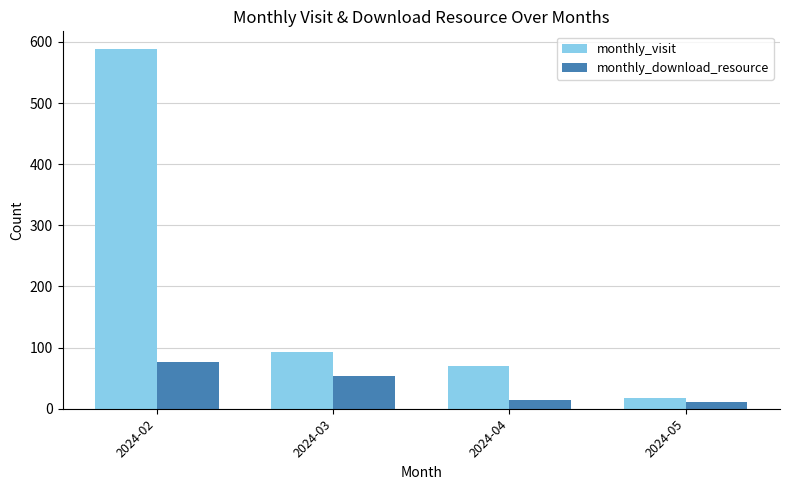

The value of monthly_download_resource at 2024-02 is 76. True or false?

True